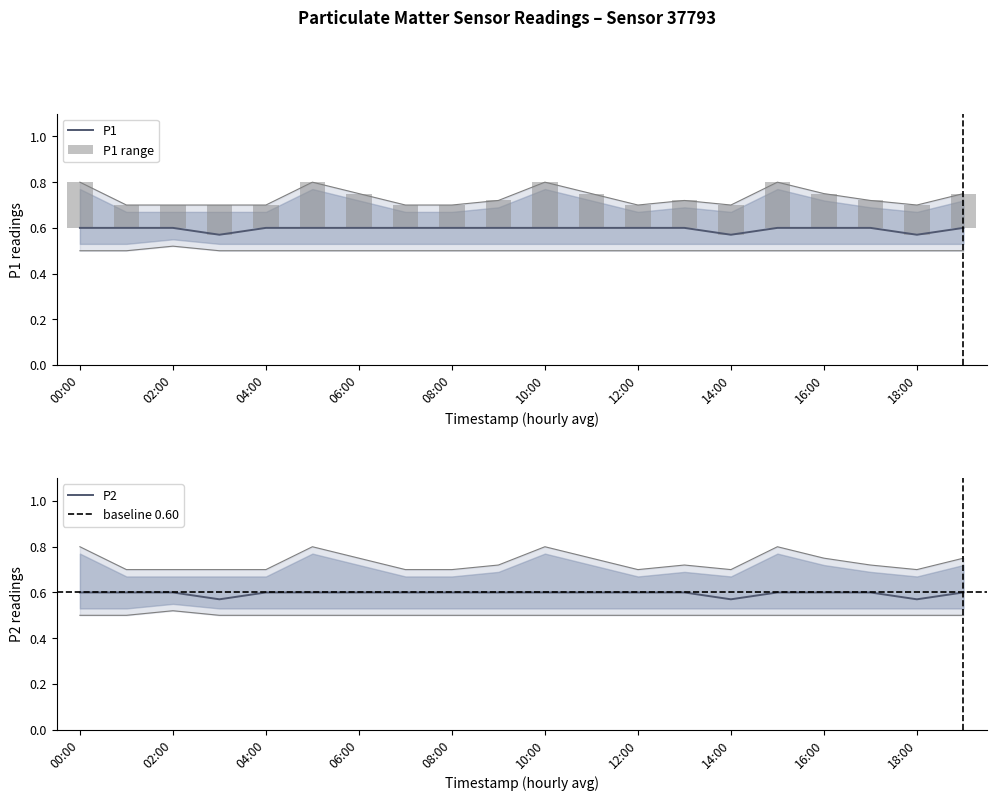

What is the value of the P1_lower bar at the 18th from the left?

0.5